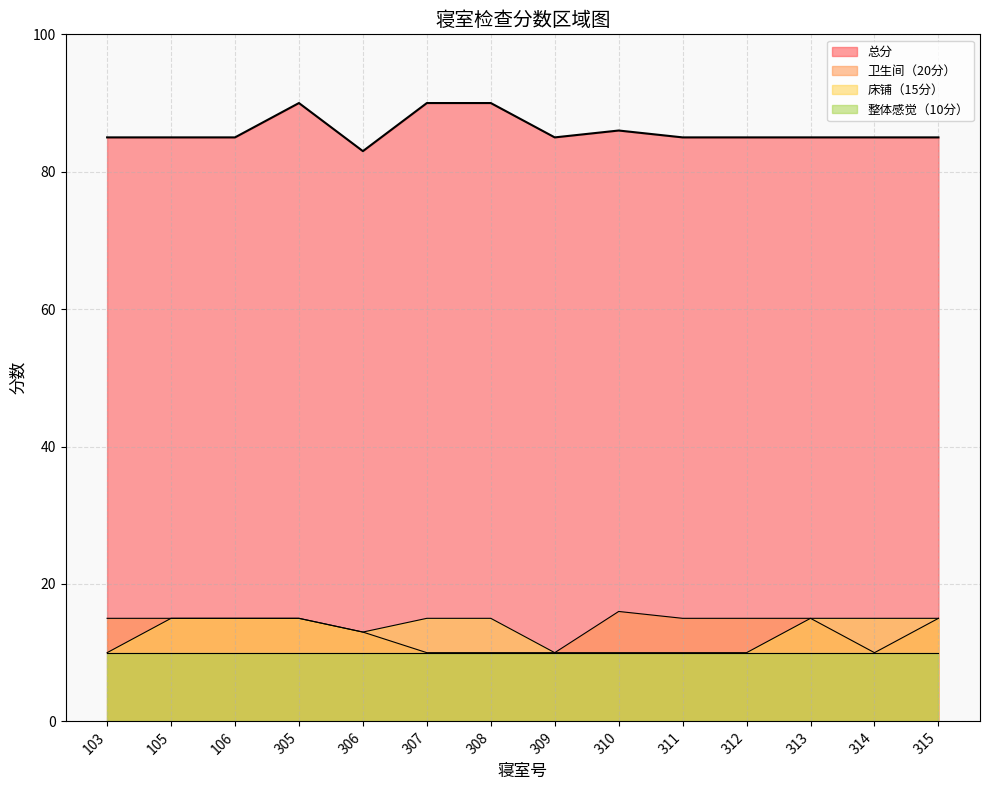

What is the value of the 总分 point at the 10th from the left?

85